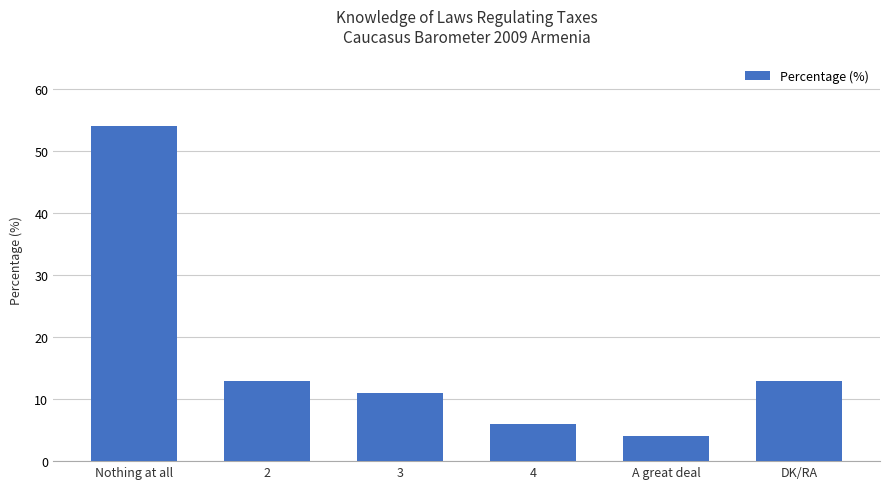

Reading left to right, what are all the values shown in this chart?

54	13	11	6	4	13